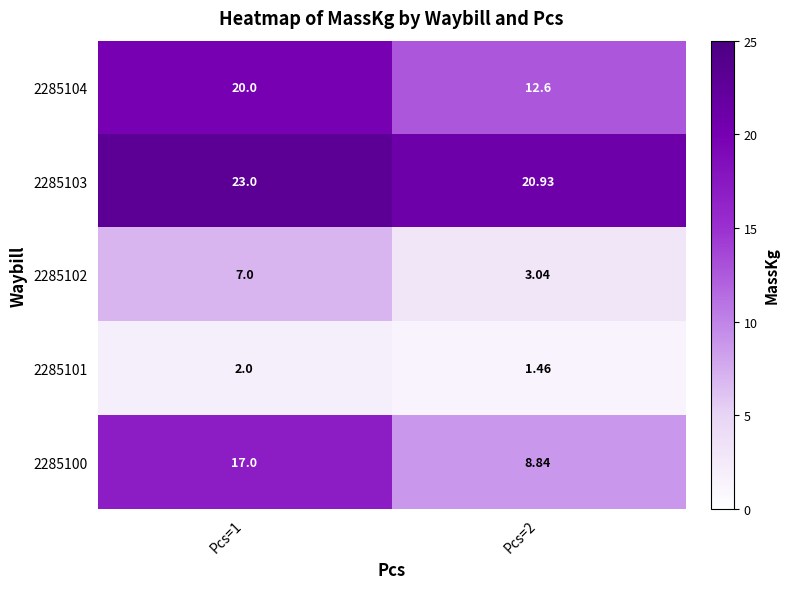

Is the value of 2285100 at Pcs=2 greater than the value of 2285102 at Pcs=2?

Yes